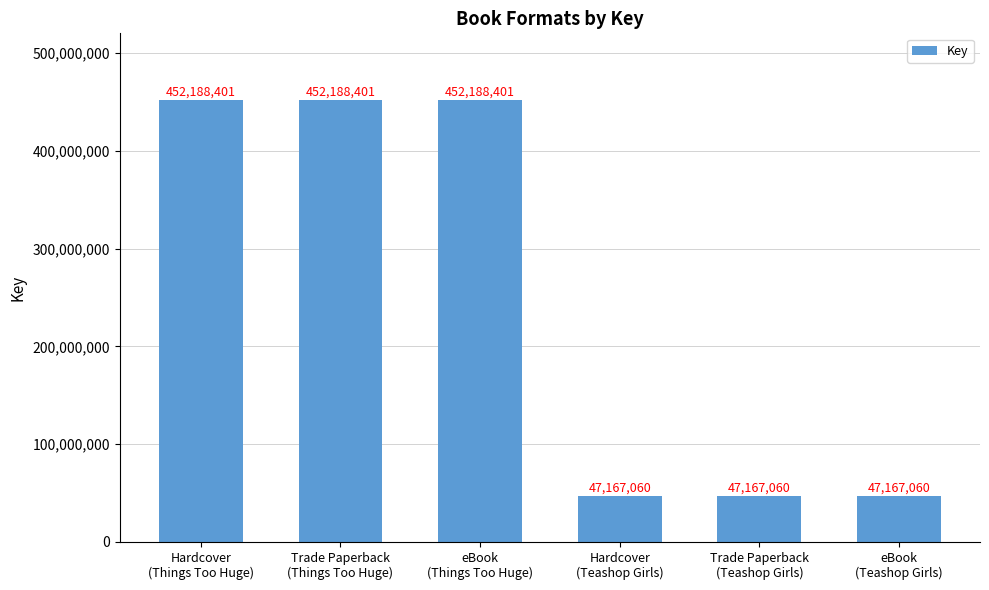

What is the difference between the second highest and second lowest values?

405021341